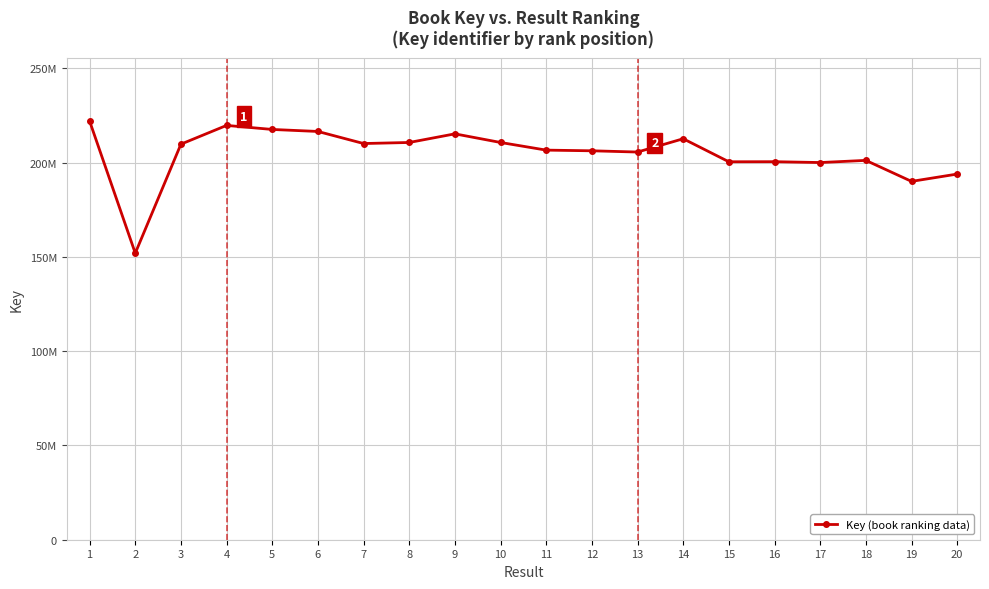

Which category has the highest value across all series?

1